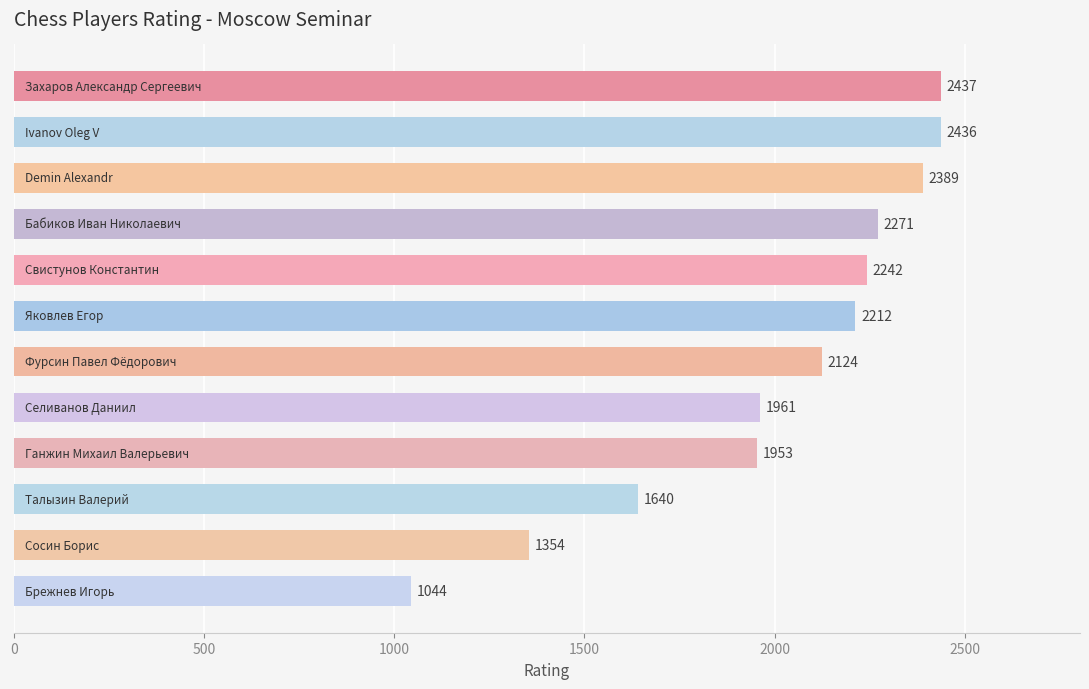

What is the average value?

2005